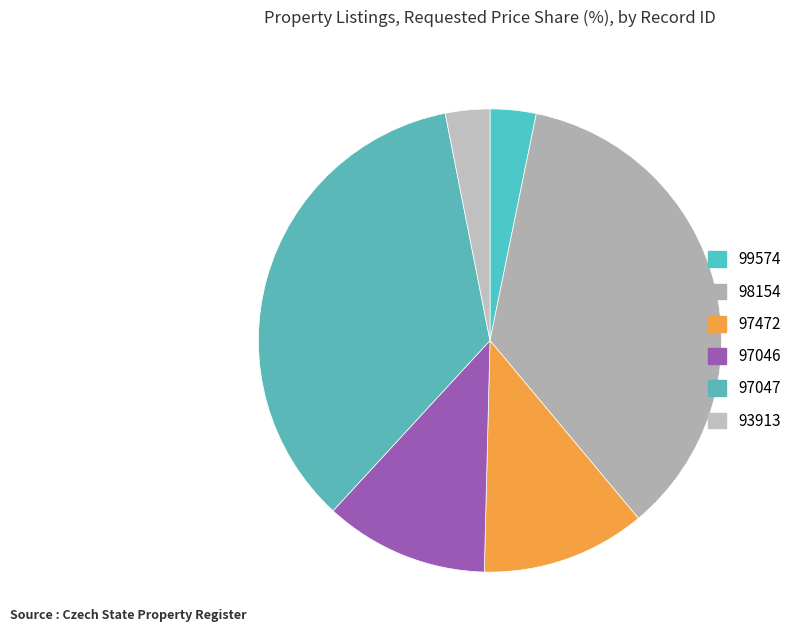

Which slice is the smallest?

93913